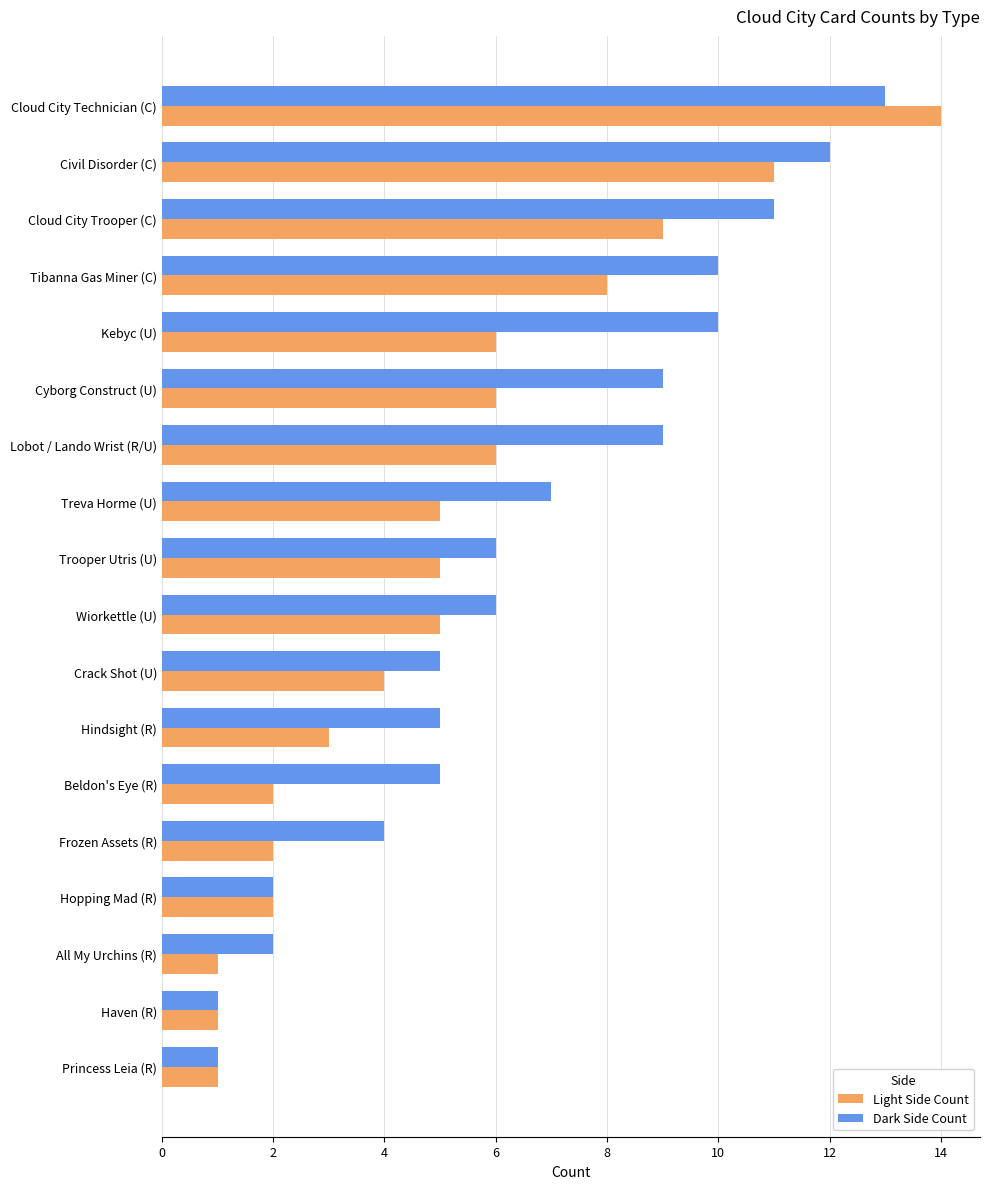

What is the greatest value displayed?

14